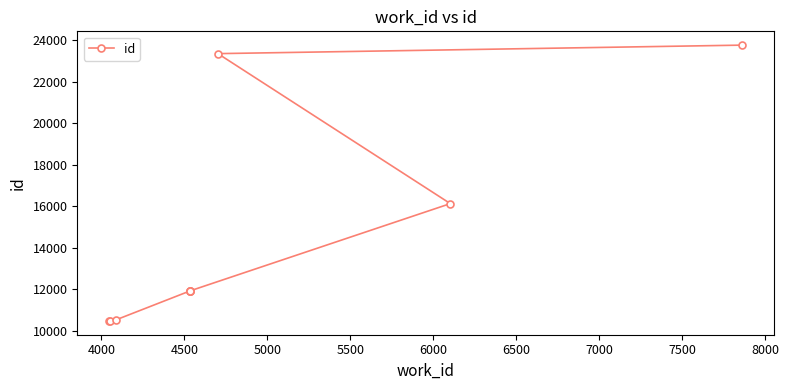

What is the smallest value displayed?

10478